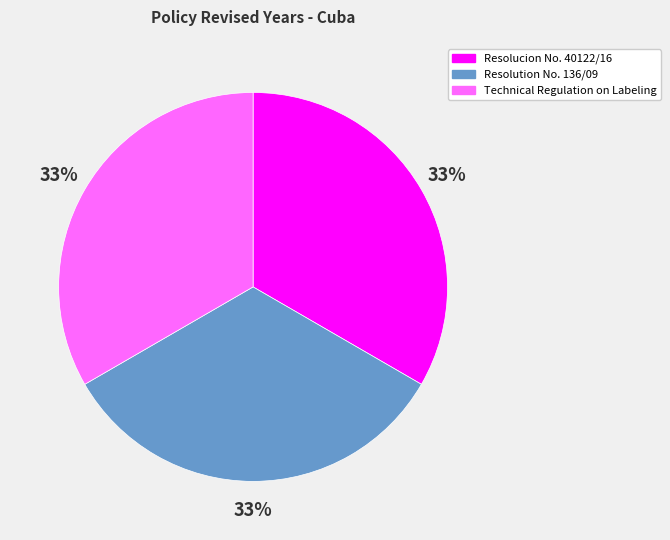

How many slices are in this pie chart?

3